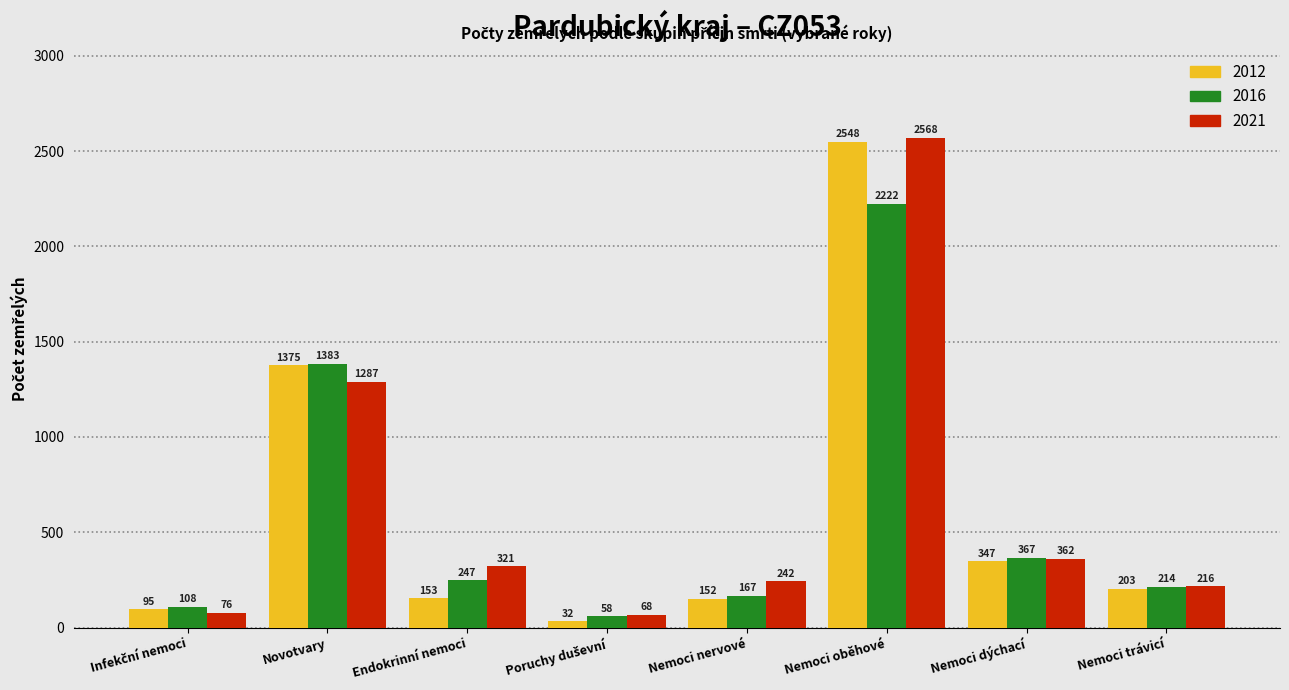

Reading right to left, transcribe all the data shown in this chart.

2012: 203	347	2548	152	32	153	1375	95
2016: 214	367	2222	167	58	247	1383	108
2021: 216	362	2568	242	68	321	1287	76